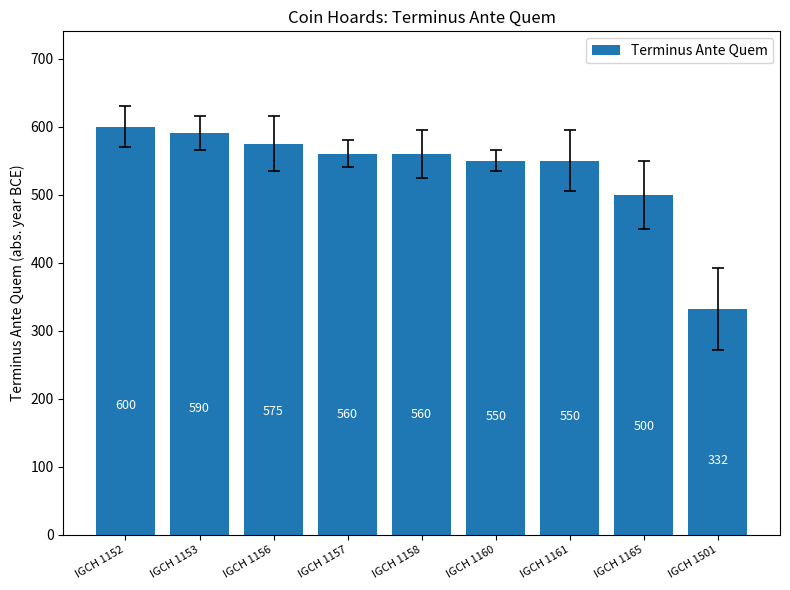

What is the difference between the maximum and second lowest values?

100